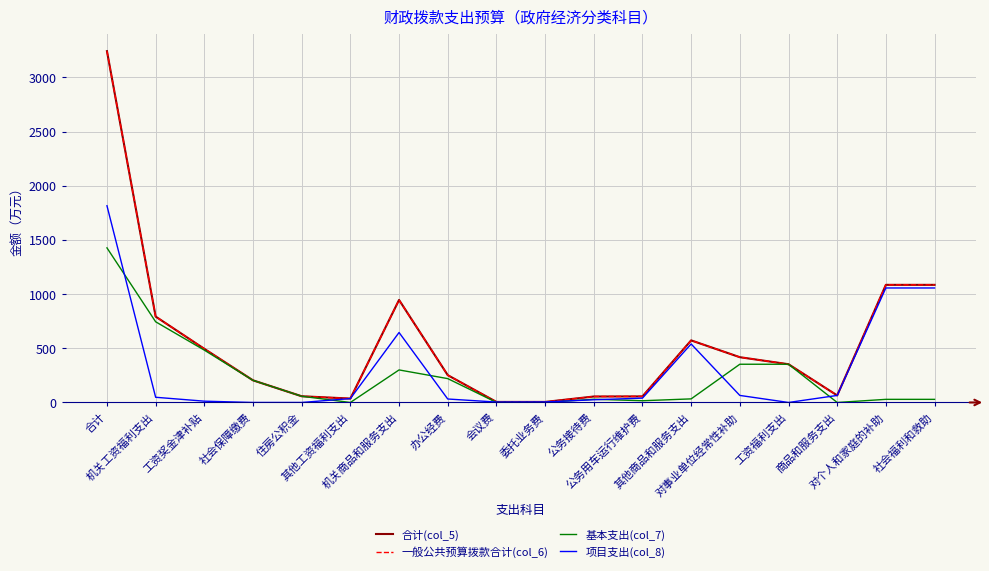

What is the label of the 8th point from the right?

公务接待费